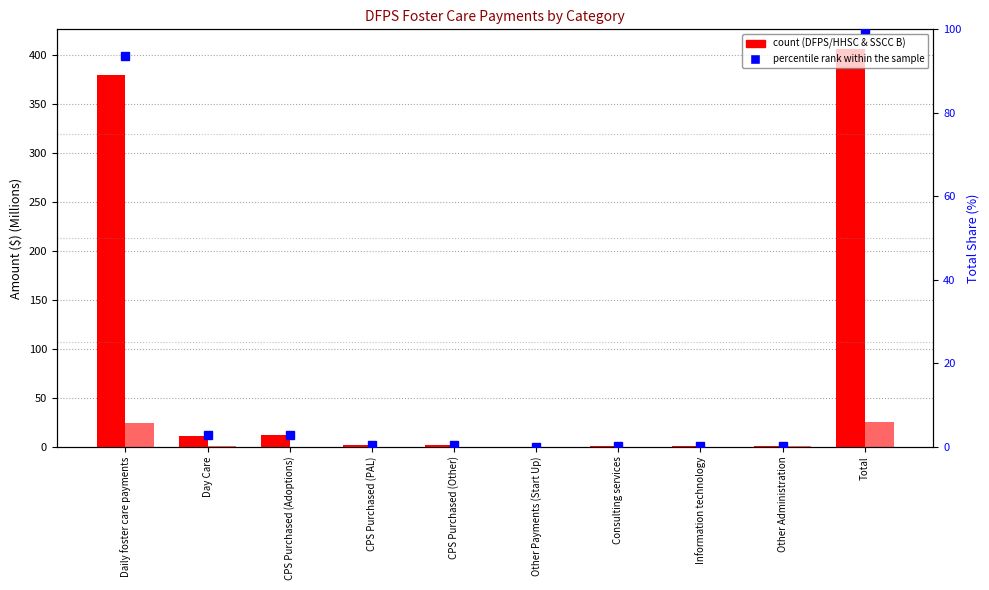

What is the total value across all series at Information technology?

1.0